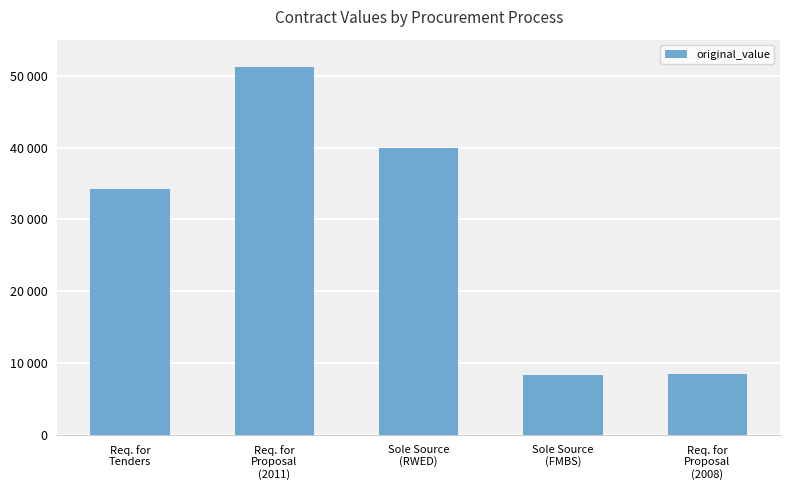

Are the bars horizontal?

No